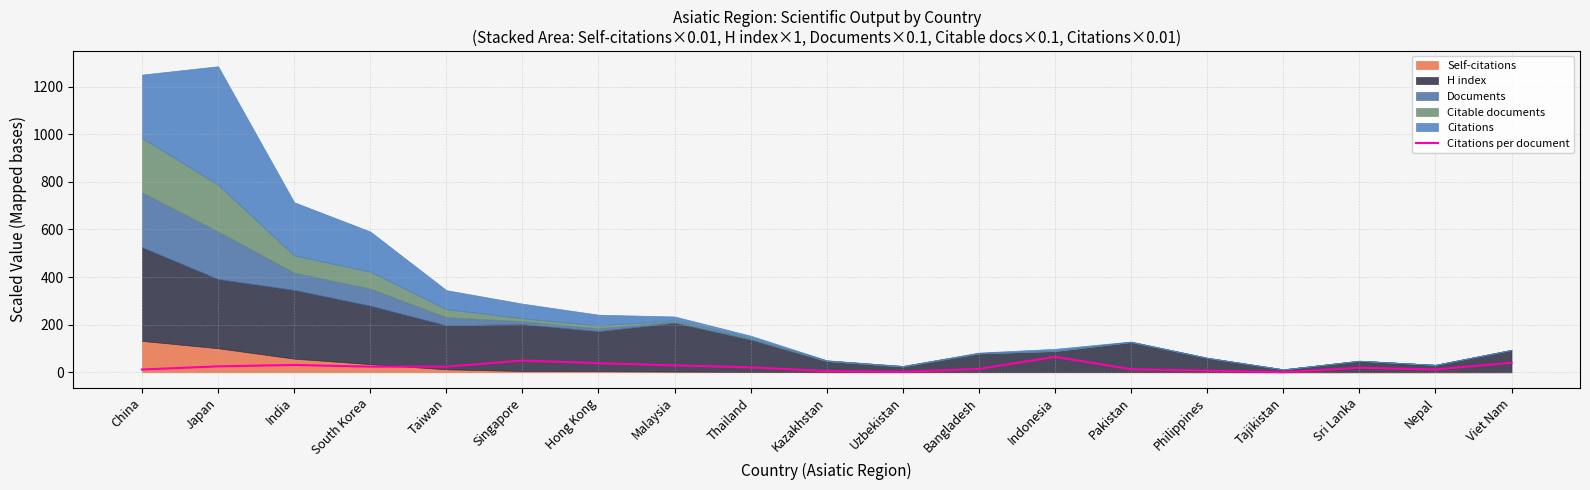

Reading right to left, extract all data points from this chart.

40.0	12.0	19.0	0.5	7.0	12.6	65.0	13.9	2.2	5.3	20.7	28.9	38.2	49.4	23.4	23.6	30.8	24.9	11.6